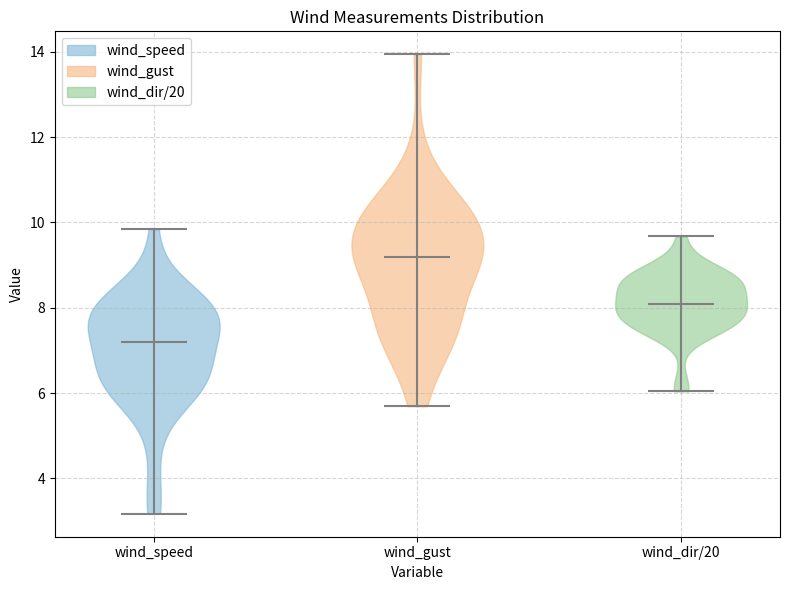

Which violin has the lowest median line?

wind_speed